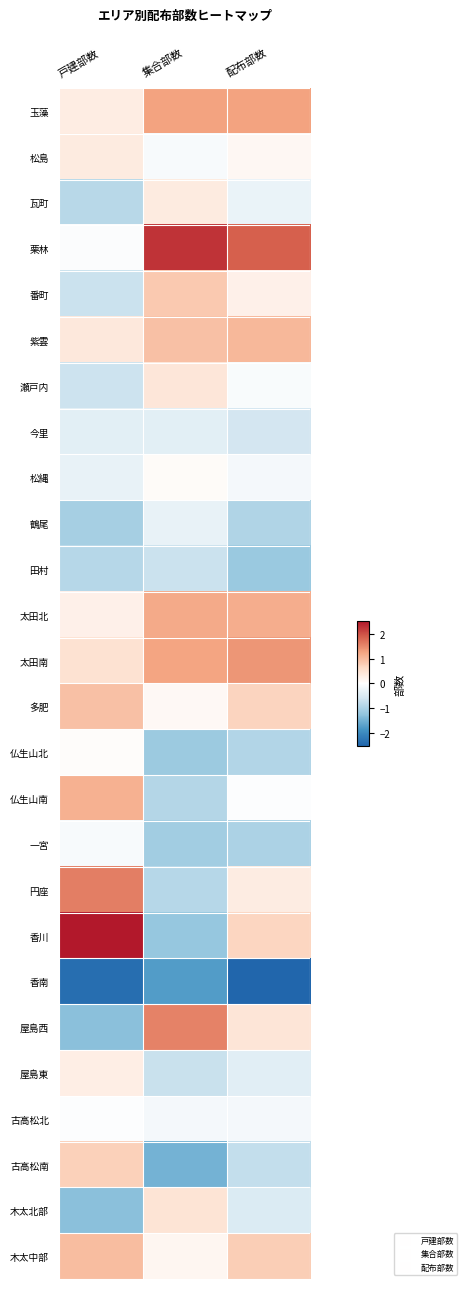

Reading left to right, what are all the values shown in this chart?

玉藻: 戸建部数=0.3	集合部数=1.3	配布部数=1.3
松島: 戸建部数=0.3	集合部数=-0.1	配布部数=0.1
瓦町: 戸建部数=-0.9	集合部数=0.3	配布部数=-0.3
栗林: 戸建部数=-0.1	集合部数=2.3	配布部数=1.9
番町: 戸建部数=-0.7	集合部数=0.8	配布部数=0.3
紫雲: 戸建部数=0.4	集合部数=0.9	配布部数=1.0
瀬戸内: 戸建部数=-0.7	集合部数=0.4	配布部数=-0.1
今里: 戸建部数=-0.4	集合部数=-0.4	配布部数=-0.6
松縄: 戸建部数=-0.3	集合部数=0.1	配布部数=-0.1
鶴尾: 戸建部数=-1.0	集合部数=-0.3	配布部数=-1.0
田村: 戸建部数=-0.9	集合部数=-0.7	配布部数=-1.2
太田北: 戸建部数=0.2	集合部数=1.2	配布部数=1.1
太田南: 戸建部数=0.5	集合部数=1.2	配布部数=1.4
多肥: 戸建部数=0.9	集合部数=0.1	配布部数=0.7
仏生山北: 戸建部数=0.0	集合部数=-1.1	配布部数=-0.9
仏生山南: 戸建部数=1.1	集合部数=-0.9	配布部数=-0.0
一宮: 戸建部数=-0.1	集合部数=-1.1	配布部数=-1.0
円座: 戸建部数=1.6	集合部数=-0.9	配布部数=0.3
香川: 戸建部数=2.5	集合部数=-1.2	配布部数=0.7
香南: 戸建部数=-2.4	集合部数=-1.7	配布部数=-3.0
屋島西: 戸建部数=-1.3	集合部数=1.5	配布部数=0.4
屋島東: 戸建部数=0.3	集合部数=-0.7	配布部数=-0.4
古高松北: 戸建部数=-0.0	集合部数=-0.1	配布部数=-0.1
古高松南: 戸建部数=0.7	集合部数=-1.5	配布部数=-0.8
木太北部: 戸建部数=-1.3	集合部数=0.5	配布部数=-0.5
木太中部: 戸建部数=1.0	集合部数=0.1	配布部数=0.8